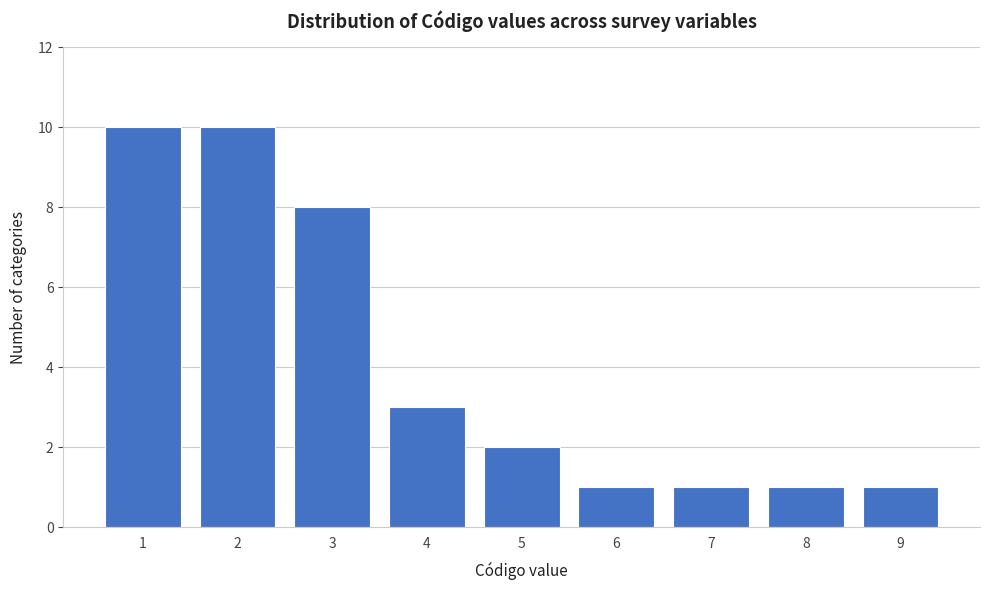

Reading left to right, transcribe this chart: for each bar, give the range it covers on the x-axis and its height. The values are not printed on the chart, so give them approximately, as read against the axis.

0.5 to 1.5: 10
1.5 to 2.5: 10
2.5 to 3.5: 8
3.5 to 4.5: 3
4.5 to 5.5: 2
5.5 to 6.5: 1
6.5 to 7.5: 1
7.5 to 8.5: 1
8.5 to 9.5: 1